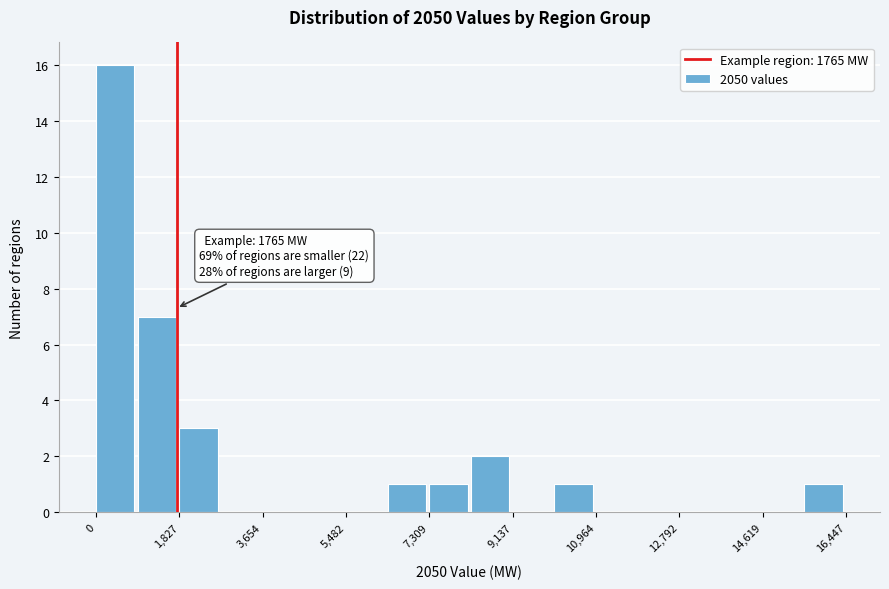

Over which range of the x-axis is the bar tallest?

0 to 1000